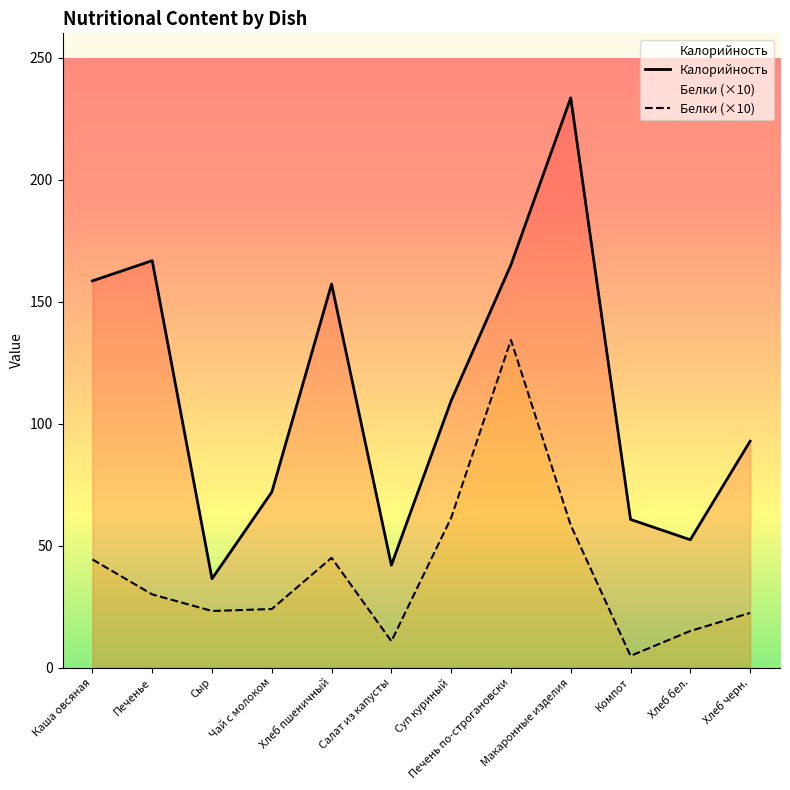

Does the chart have visible grid lines?

No